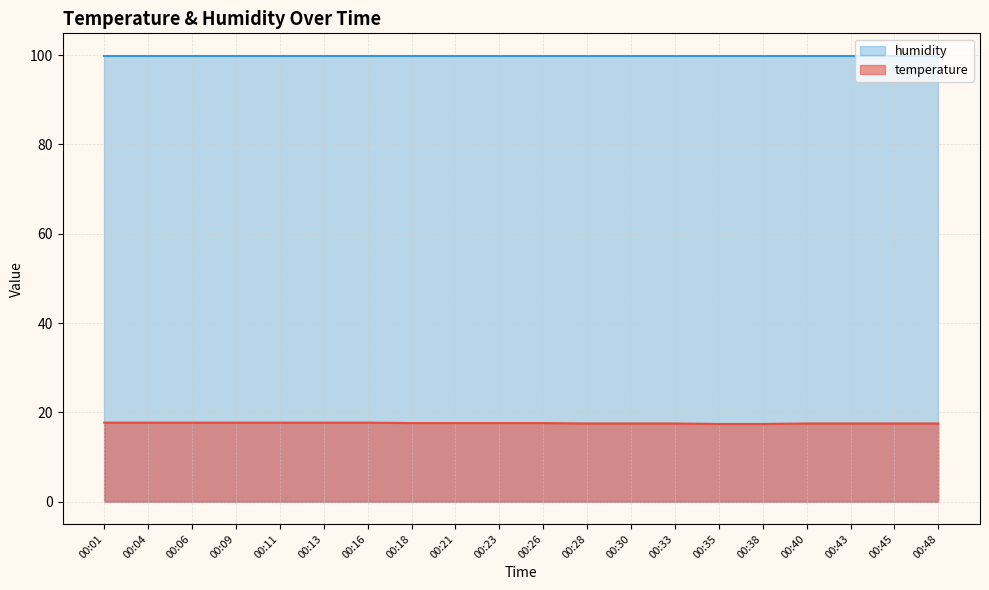

The value at 00:04 is 25.3. True or false?

False